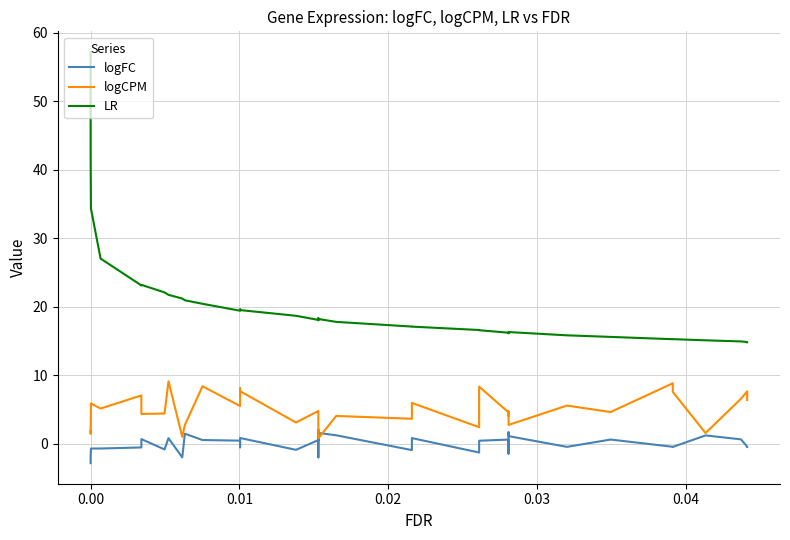

True or false: logCPM and logFC cross at least once.

True